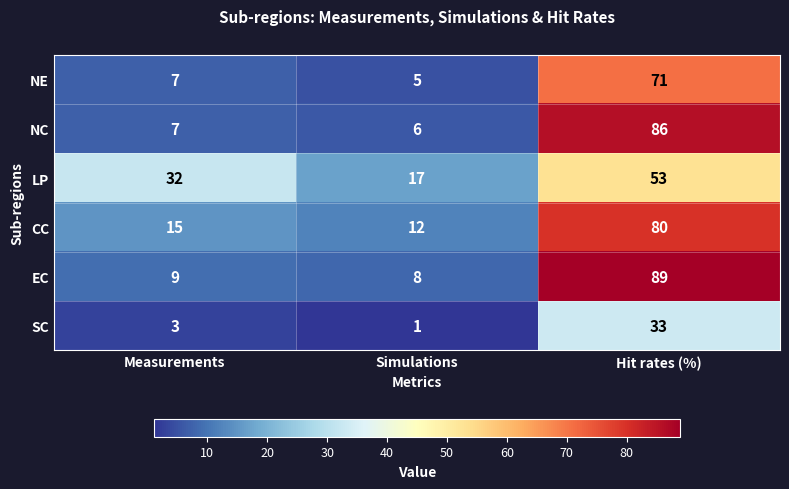

At Simulations, list the series in order from largest to smallest.

LP, CC, EC, NC, NE, SC